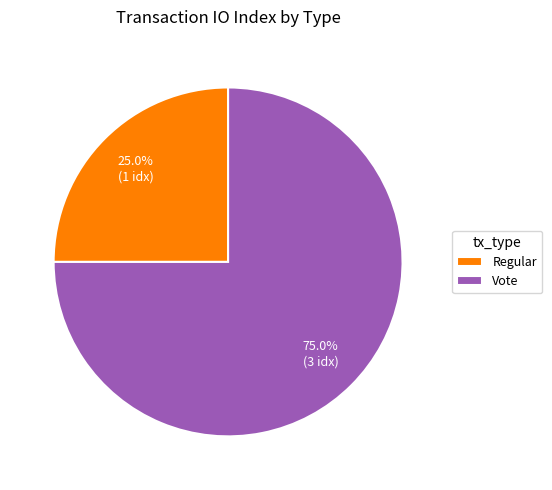

Which slice is the largest?

Vote